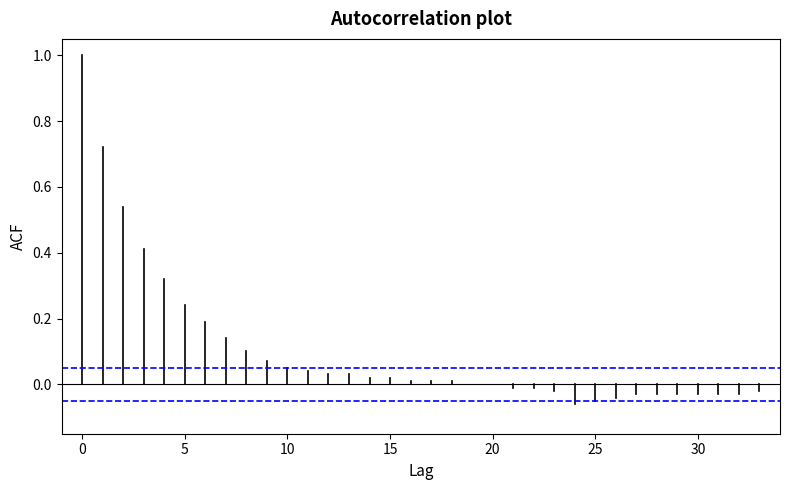

True or false: 95% CI has a value of 0.1 at 0.

True